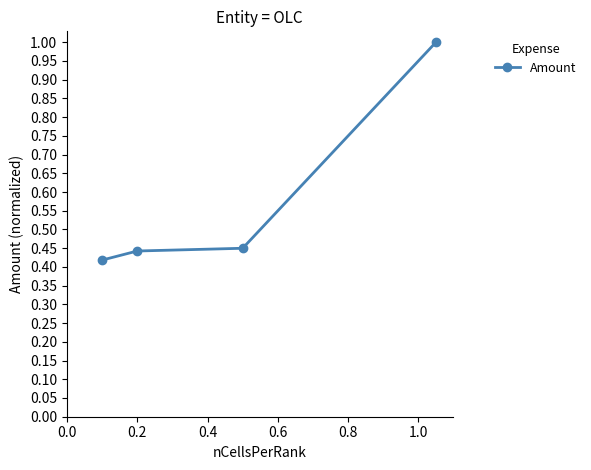

What is the greatest value displayed?

1.0